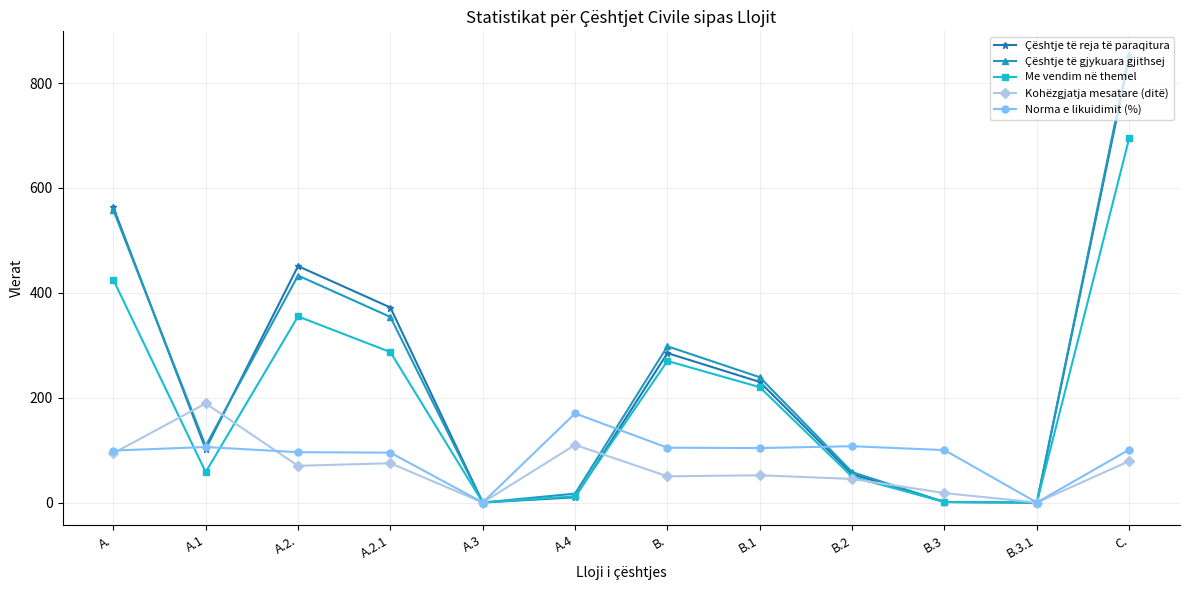

Where is the first local maximum for Me vendim në themel?

A.2.